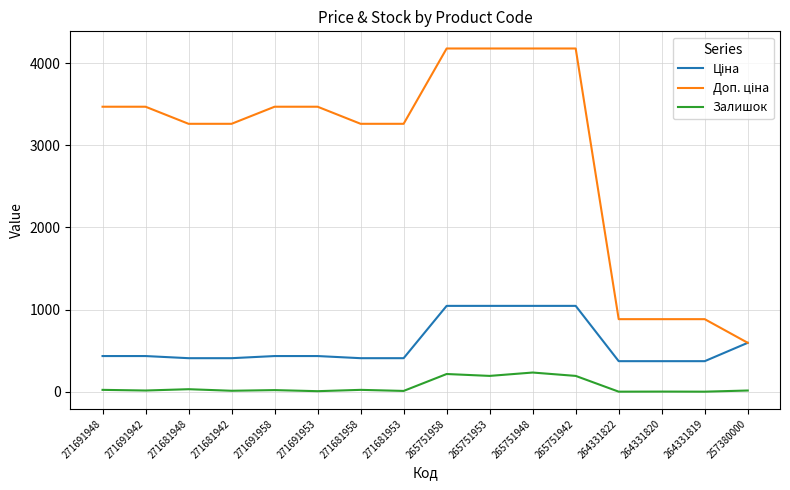

What is the spread (max minus min) of values at 265751953?

3987.3